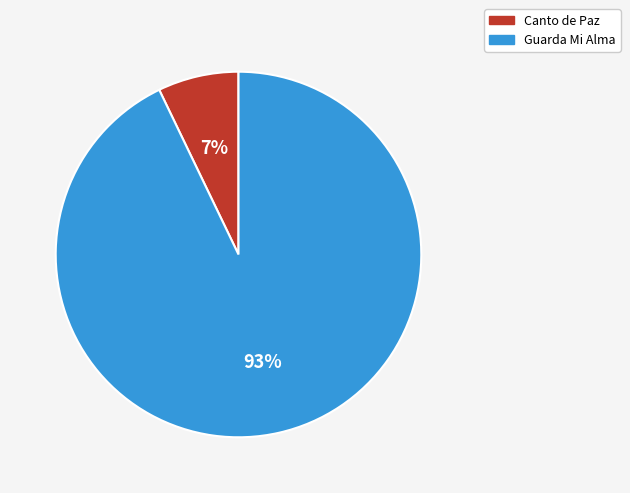

What is the smallest slice in the pie chart?

Canto de Paz